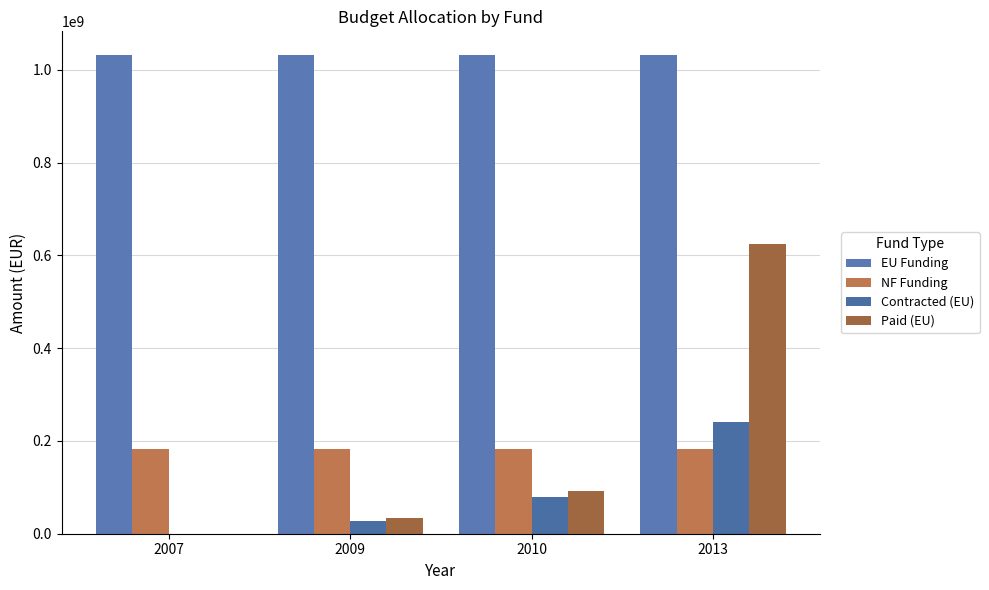

The value of EU Funding at 2007 is 1031789139.0. True or false?

True